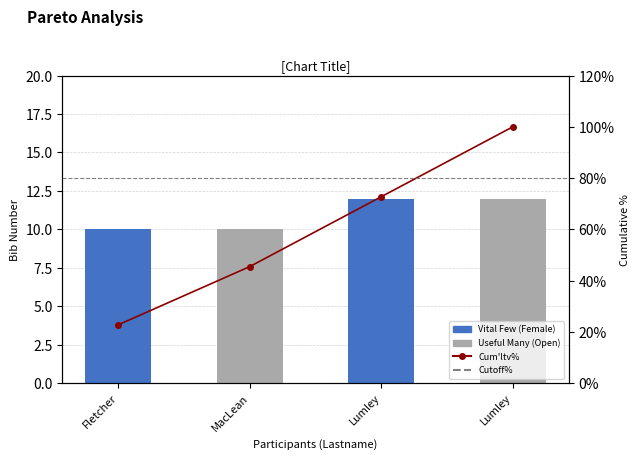

Are the bars horizontal?

No